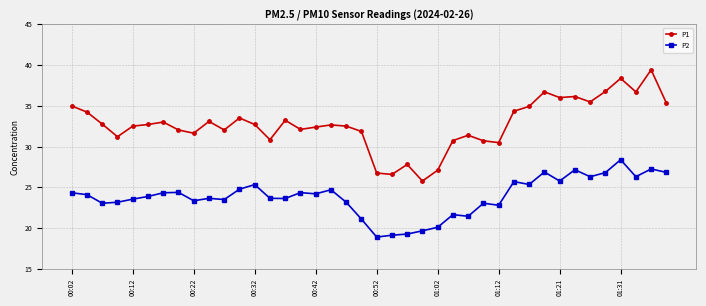

Rank the series by their average value, from lowest to highest.

P2, P1